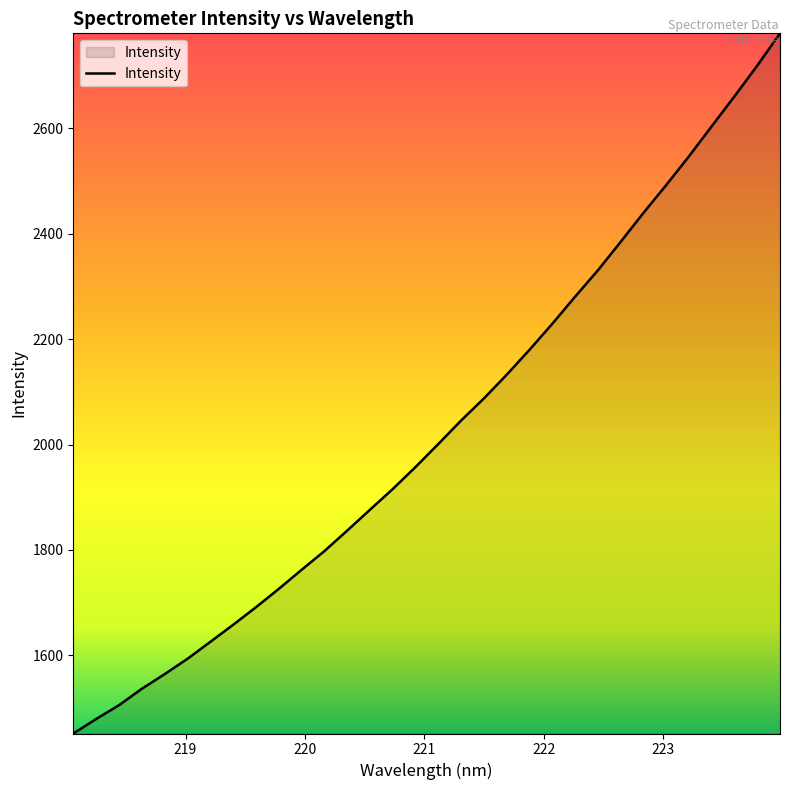

What is the greatest value displayed?

2779.7